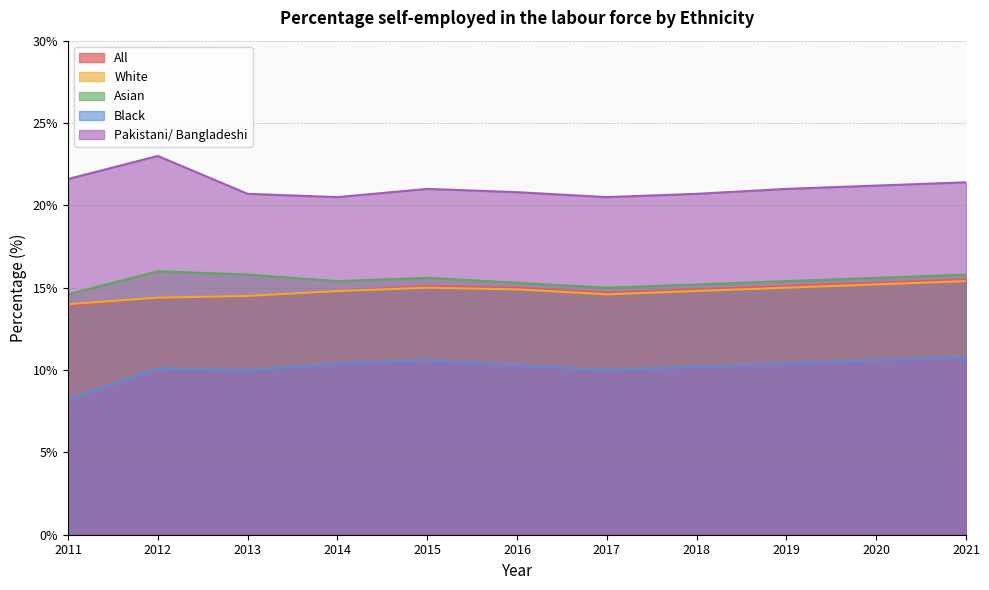

True or false: White has more than 0 interior local peaks.

True